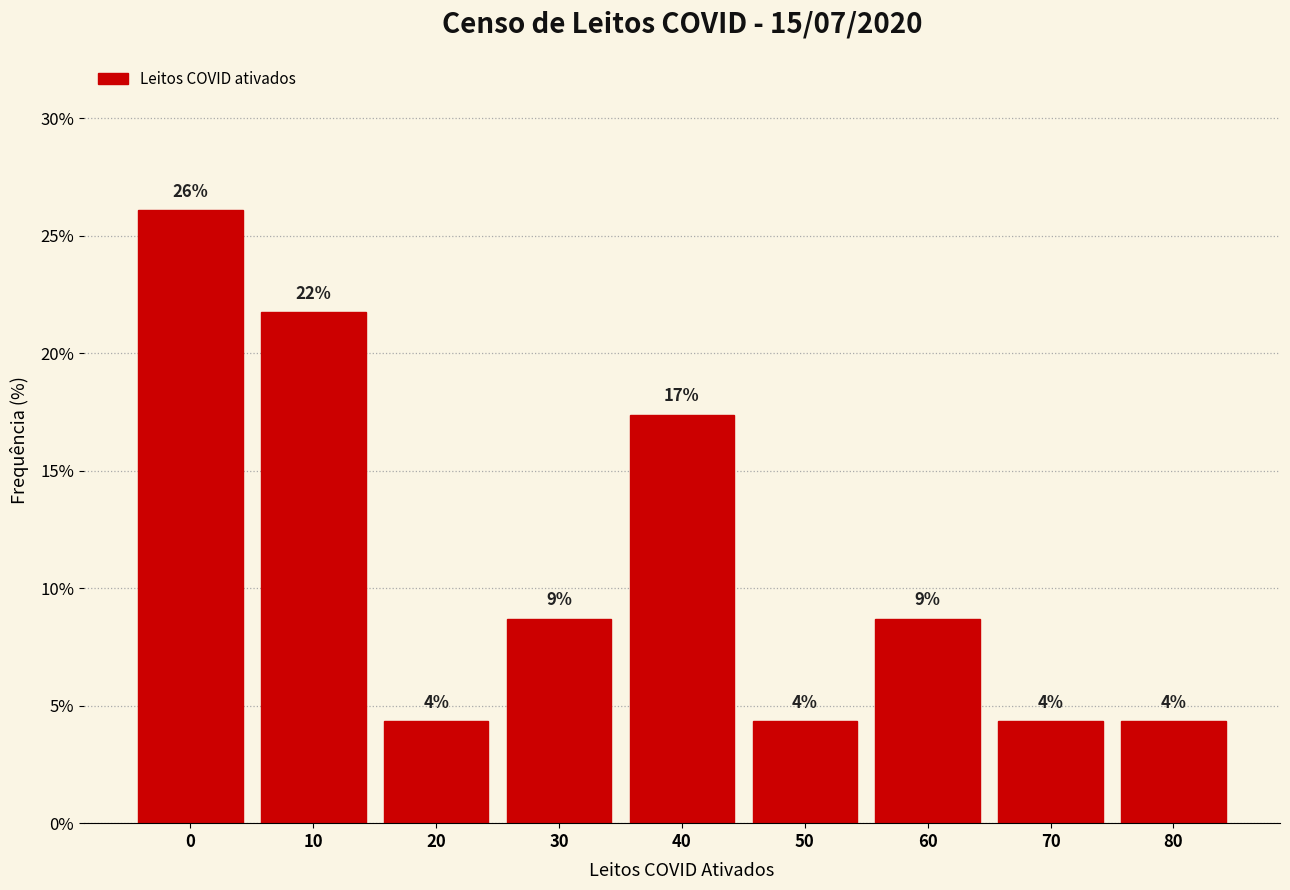

How many bars are there in total?

9